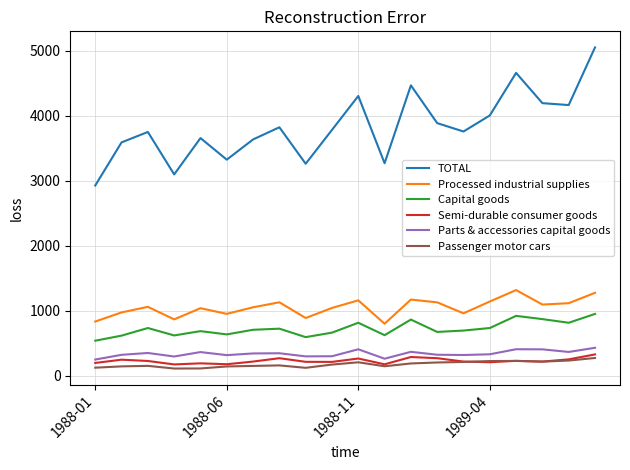

What is the minimum value for Processed industrial supplies?

800